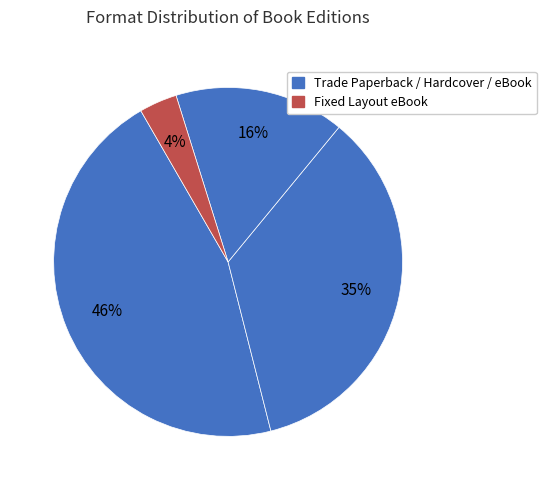

To the nearest percent, what is the average slice percentage?

25%